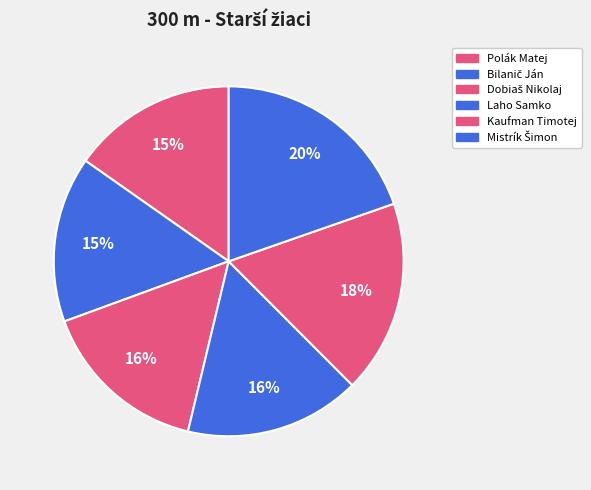

How many segments does this pie chart have?

6